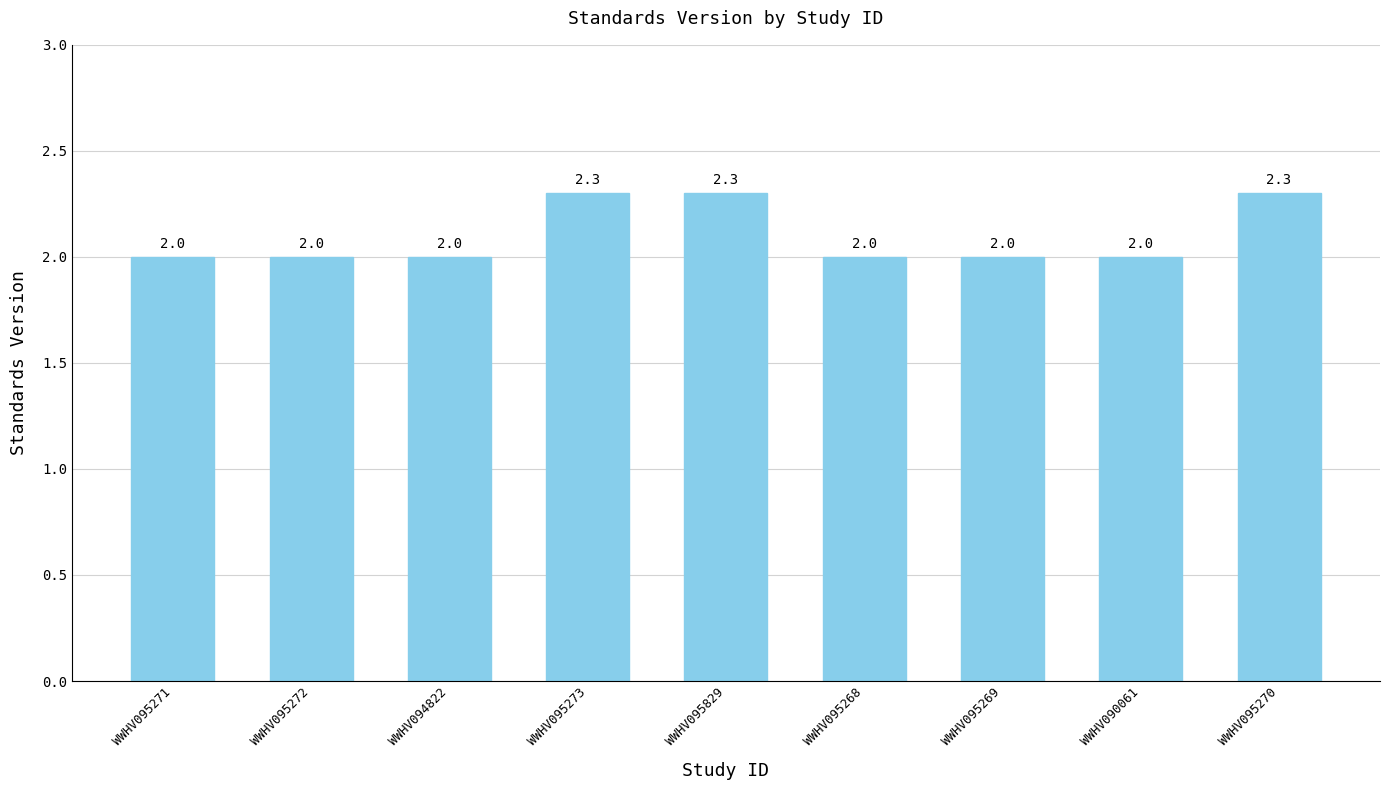

How many data points does each series have?

9